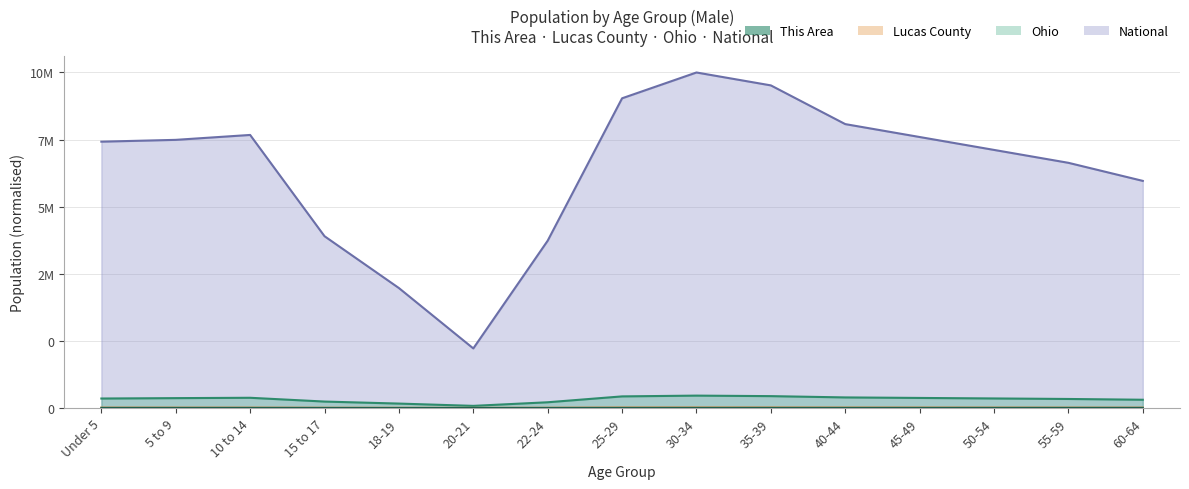

The Lucas County series shows 0.0 at 40-44. True or false?

True